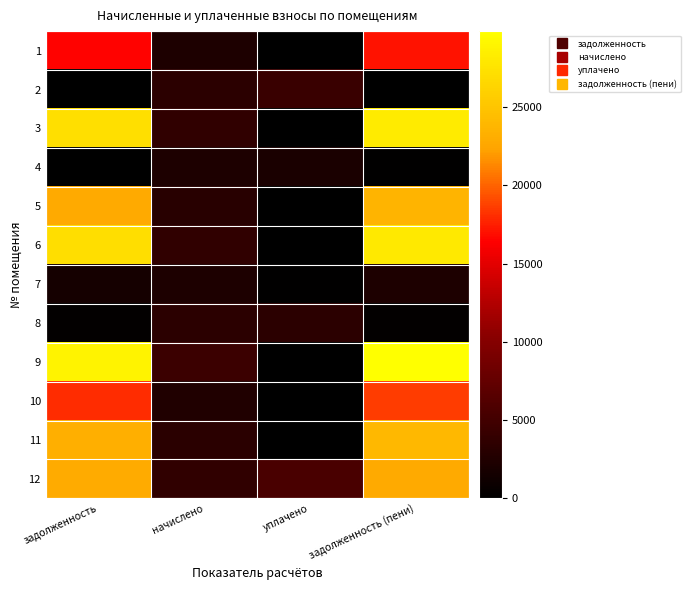

Between уплачено and задолженность (пени), which is larger?

задолженность (пени)